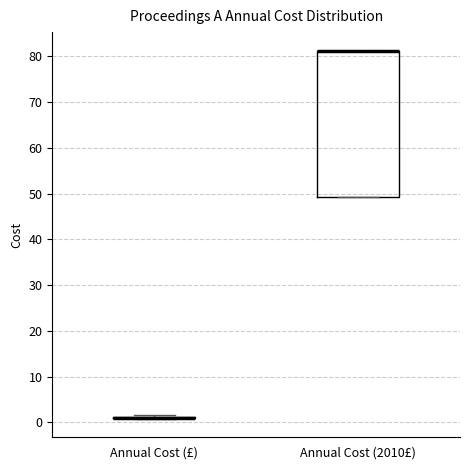

Reading left to right, read every box against the y-axis: the position of its median line, the range the box covers, and the ends of its whiskers. The values are not printed on the chart, so give them approximately, as read against the axis.

Annual Cost (£): box collapsed to a line at 1, whiskers 1 to 2
Annual Cost (2010£): median 81 (drawn on the box's upper edge), box 49 to 81, whiskers 49 to 81